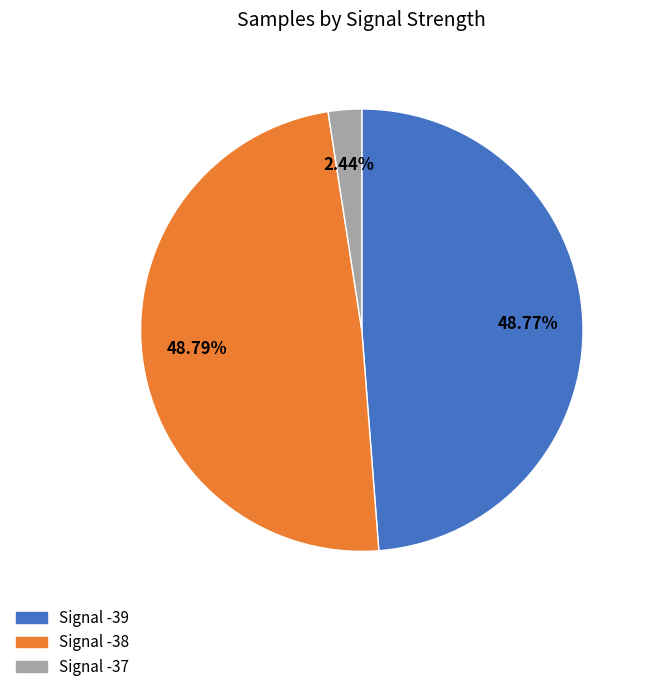

Count the number of slices in the pie.

3